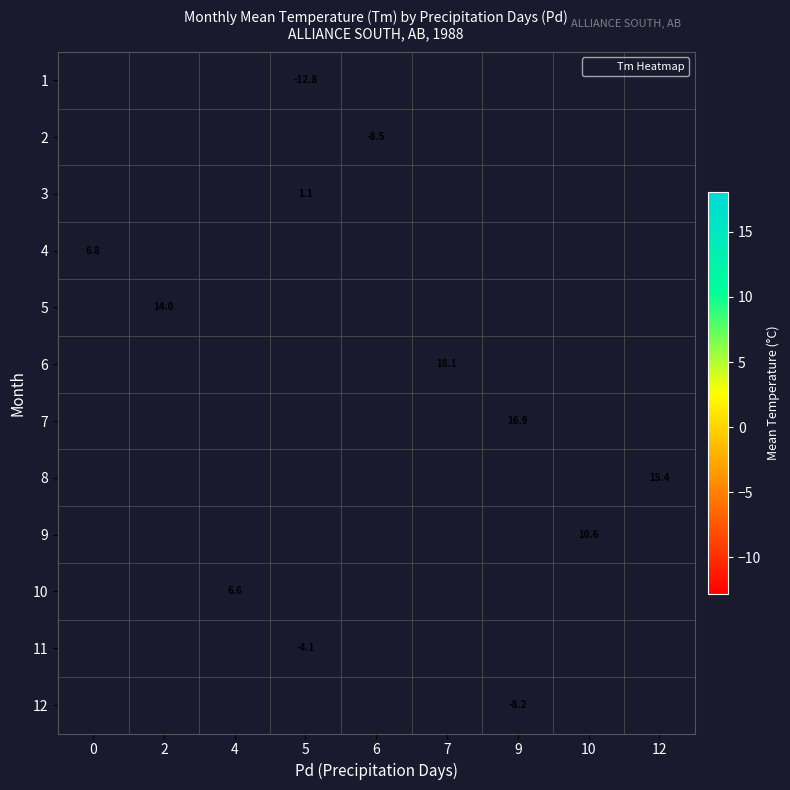

Which category has the lowest value across all series?

5